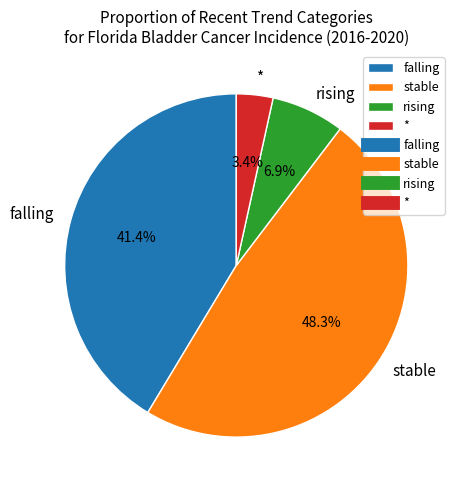

To the nearest percent, what is the combined percentage of stable and rising?

55%